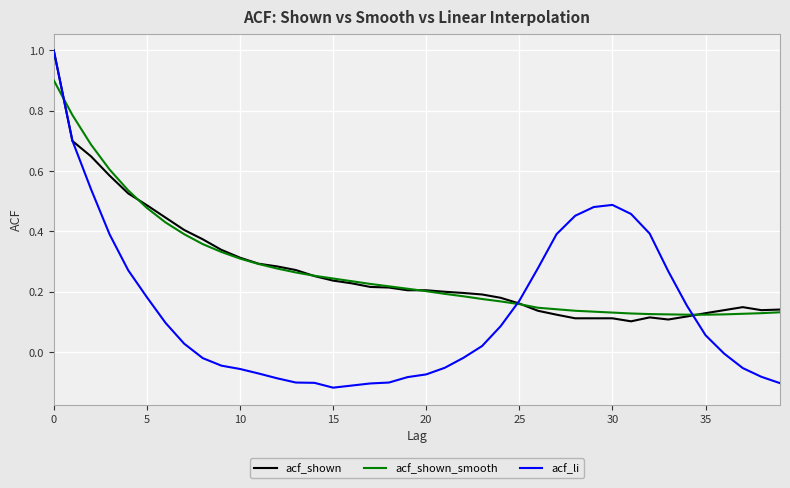

Which series has the largest range (max minus min)?

acf_li